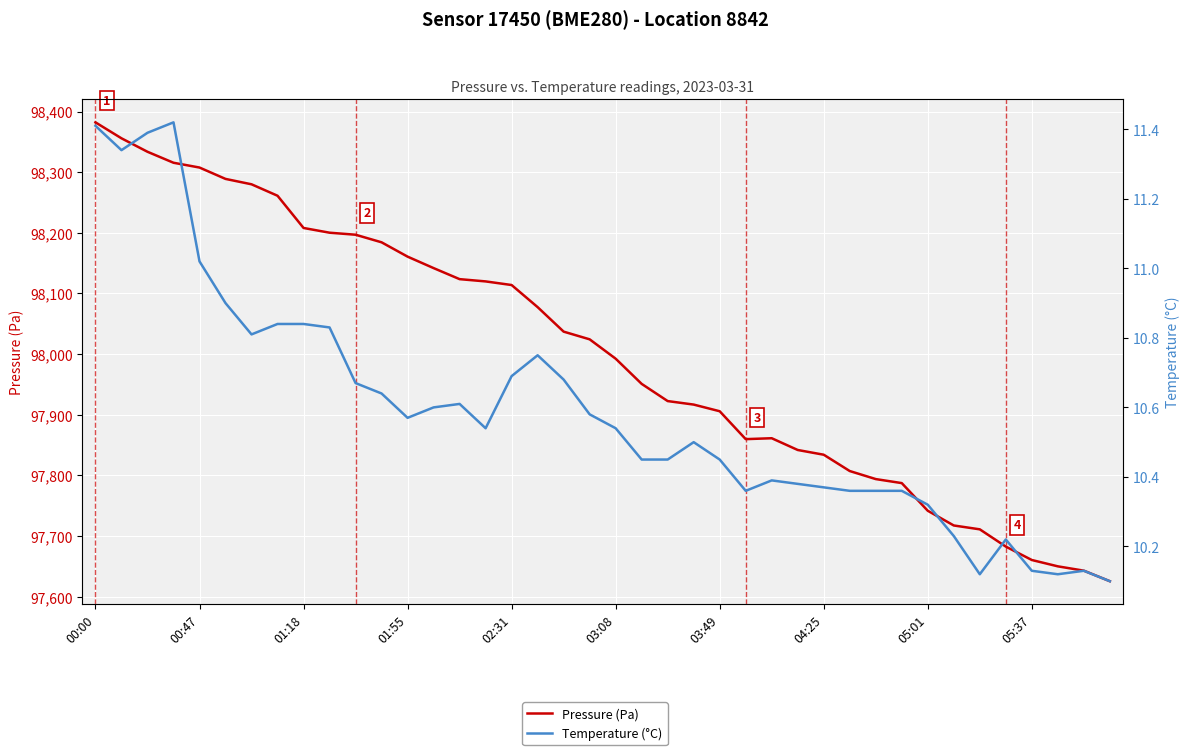

What position from the left is 33?

34